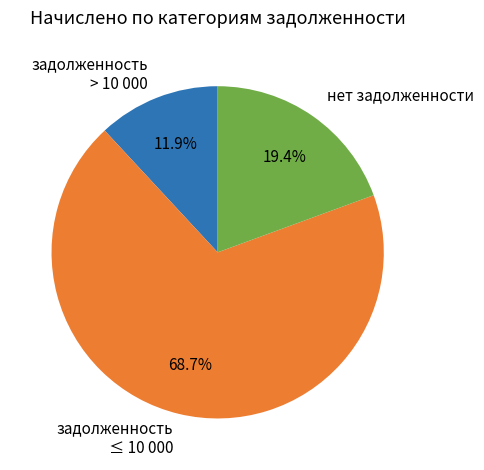

What is the majority slice?

задолженность ≤ 10 000